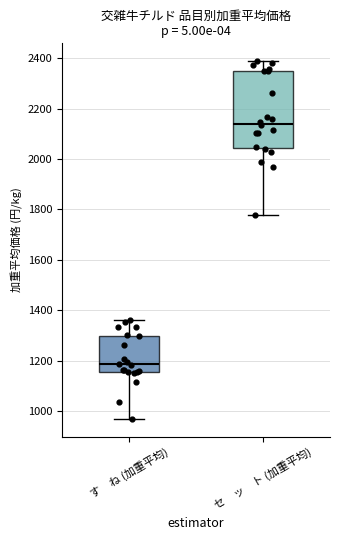

Which box is the tallest, from its lower edge to its upper edge?

セ ッ ト (加重平均)